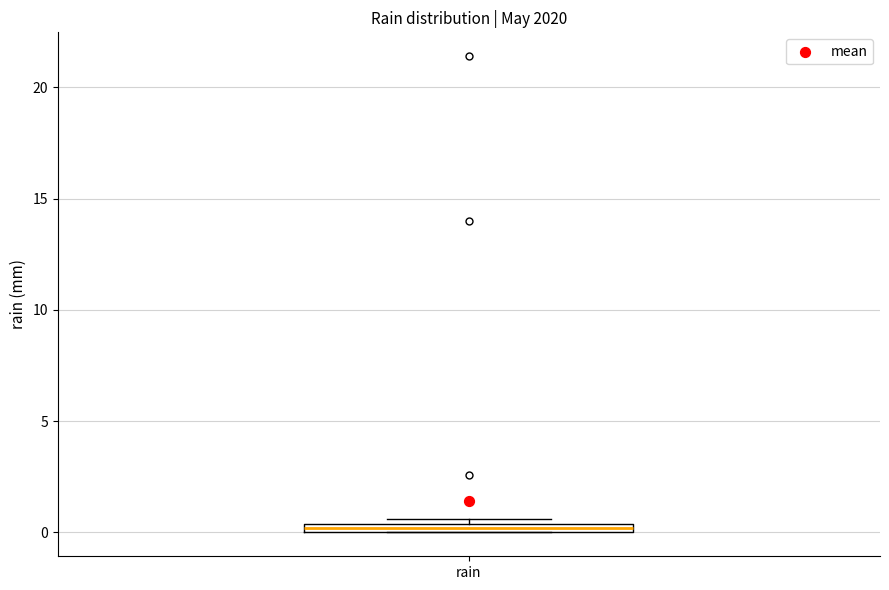

Where is the lower edge of the box for rain on the y-axis? The values are not printed on the chart, so give them approximately, as read against the axis.

0.0